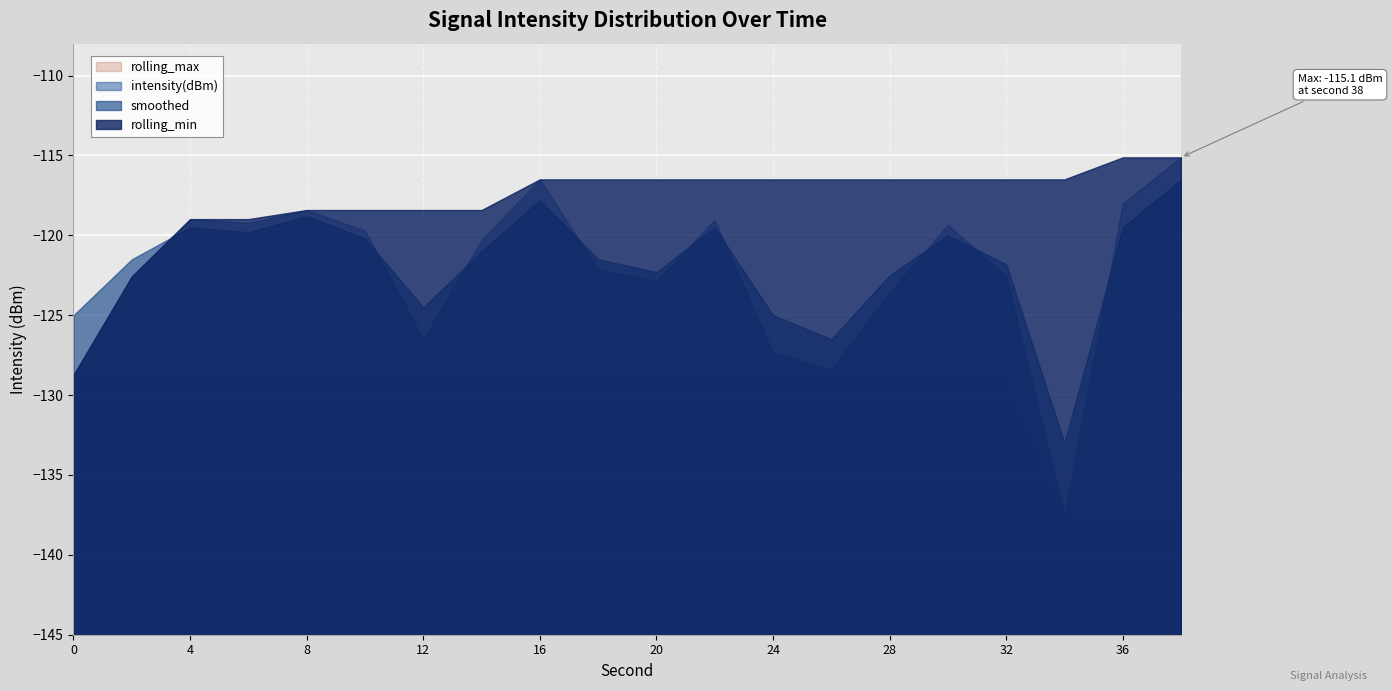

Rank the categories by rolling_max value from highest to lowest.

0, 2, 4, 6, 8, 10, 12, 14, 16, 18, 20, 22, 24, 26, 28, 30, 32, 34, 36, 38